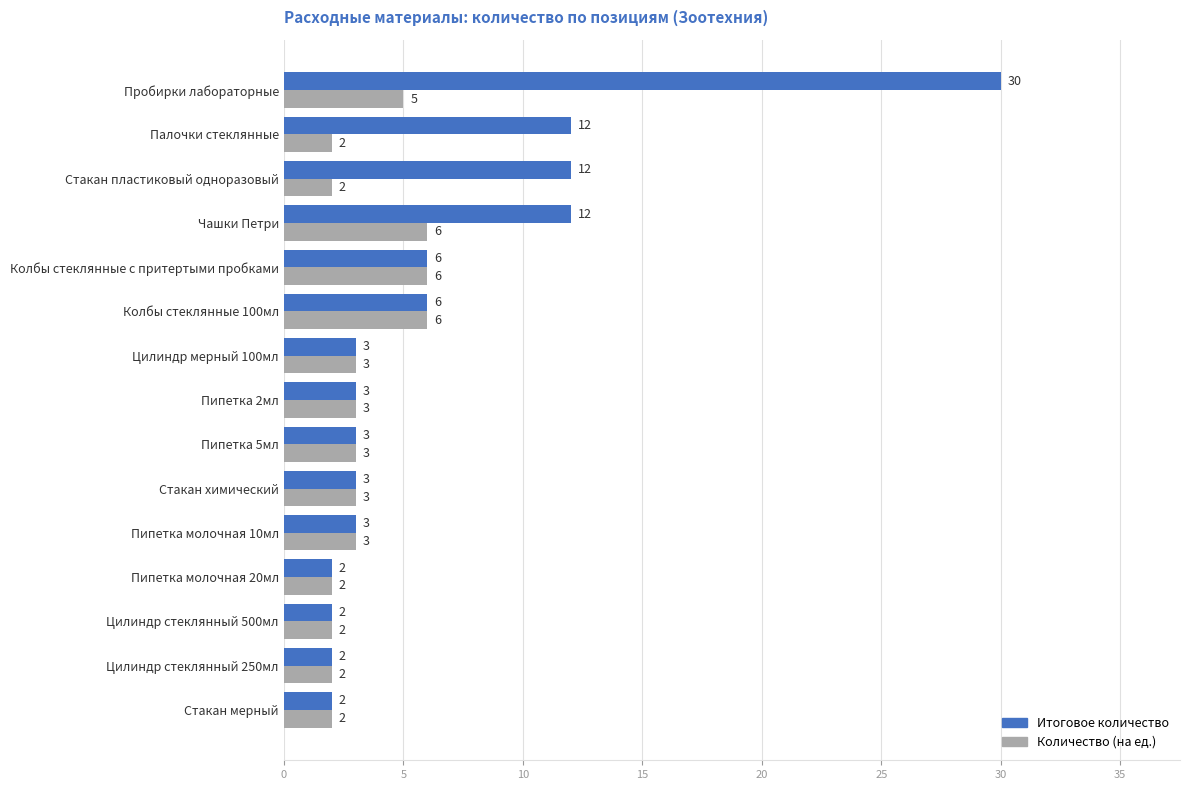

Is it true that Количество (на ед.) equals 5 at Пипетка молочная 10мл?

False